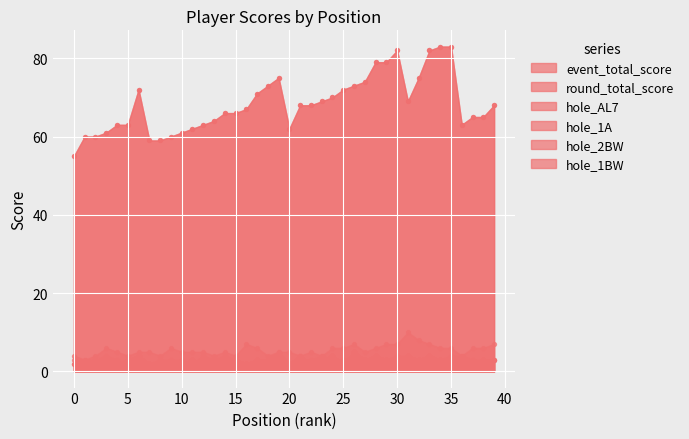

Which series has the largest total across all categories?

event_total_score